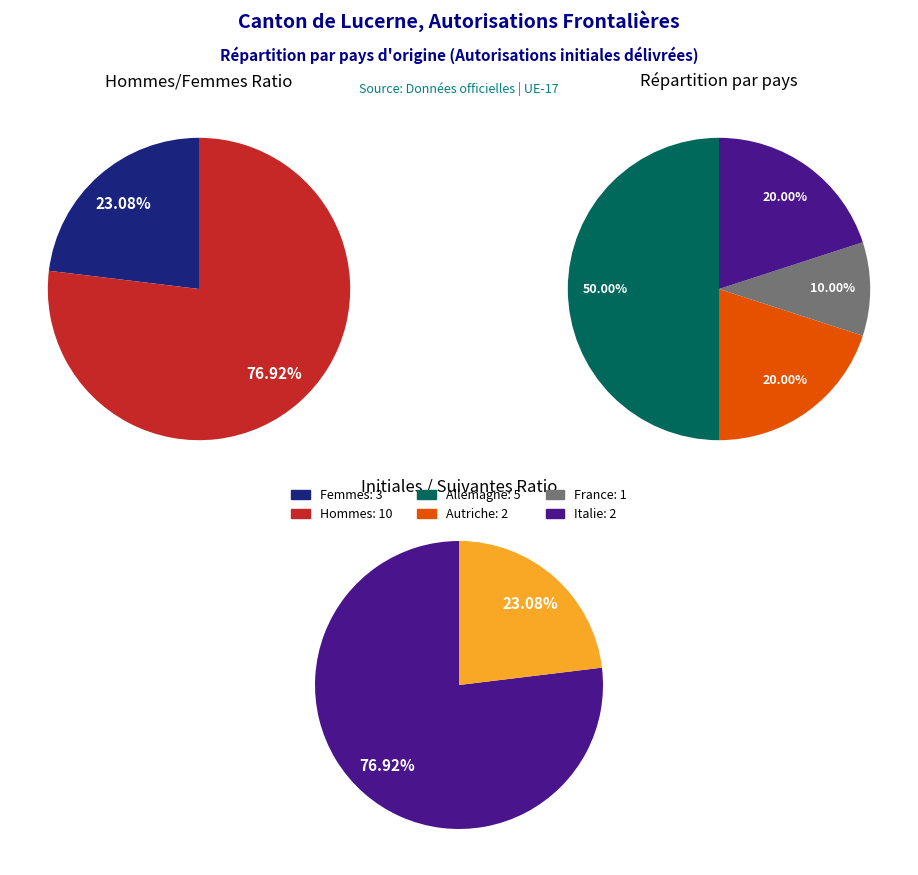

What is the change in value from Allemagne to Italie?

-3